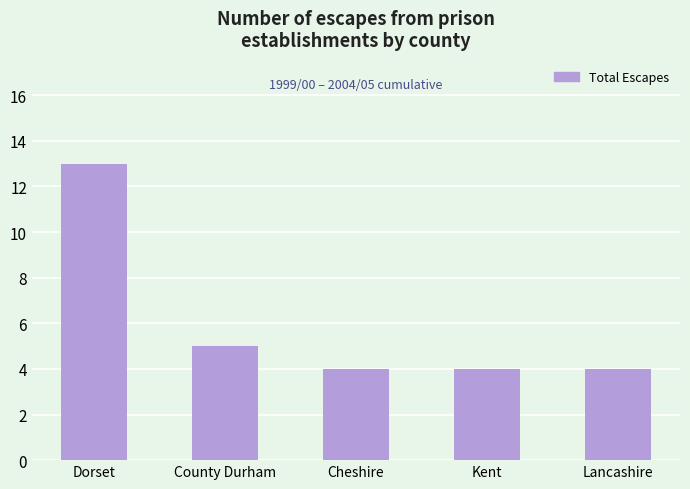

Count the number of data series in this chart.

1